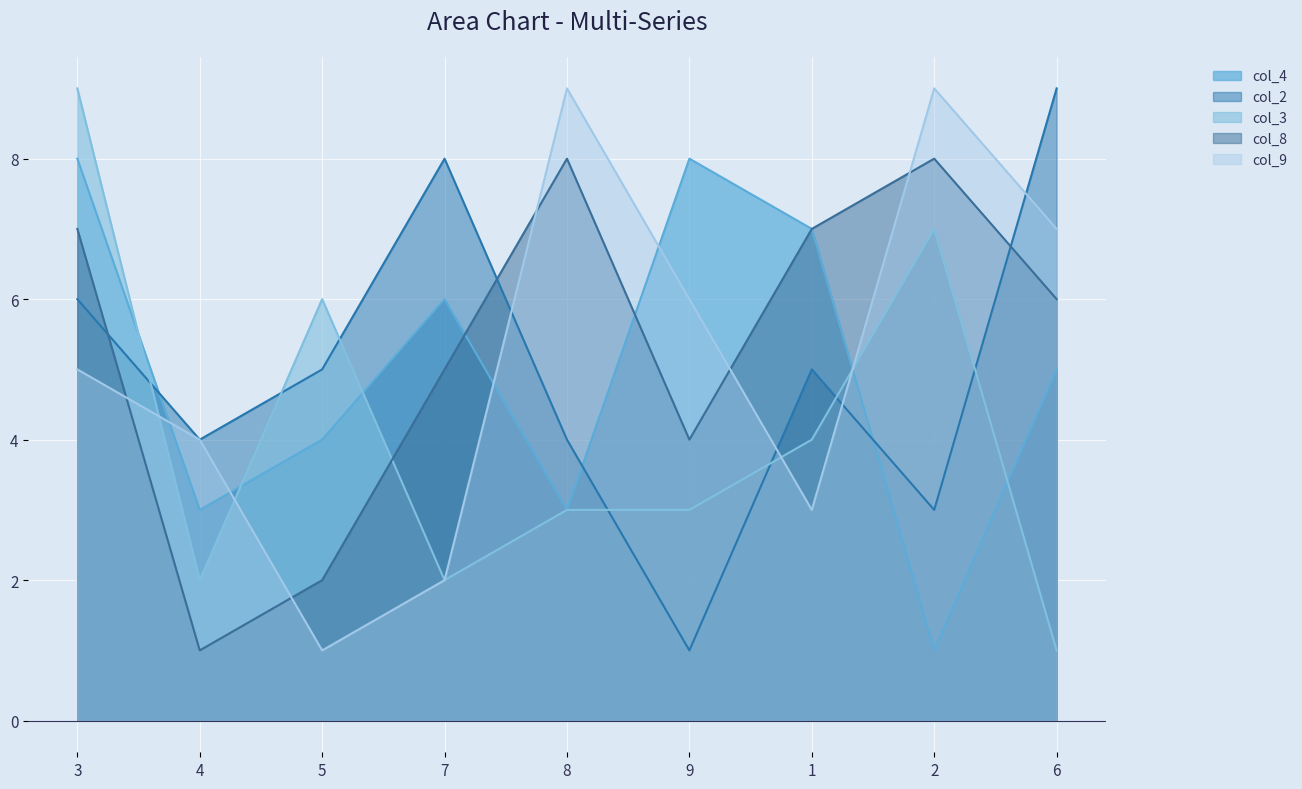

In col_4, how many points are higher than both neighbors (excluding endpoints)?

2